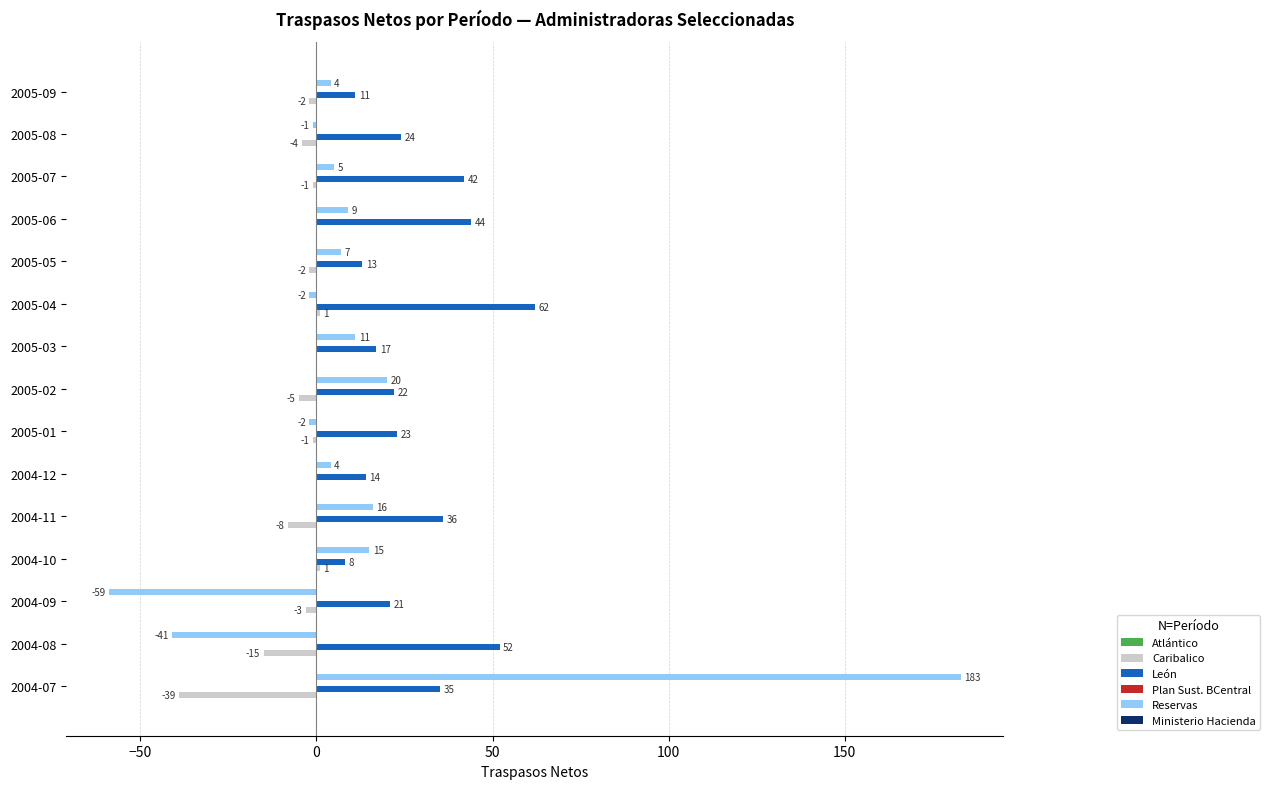

Which series changed the most between 2004-10 and 2005-01?

Reservas